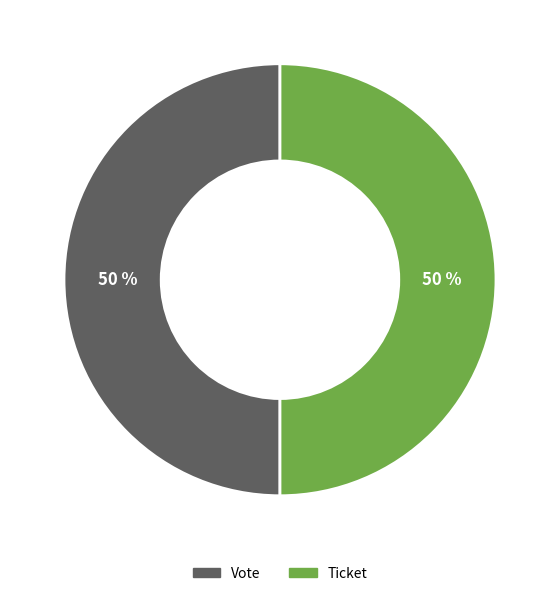

Approximately how many times larger is the value at Vote compared to Ticket?

1.0